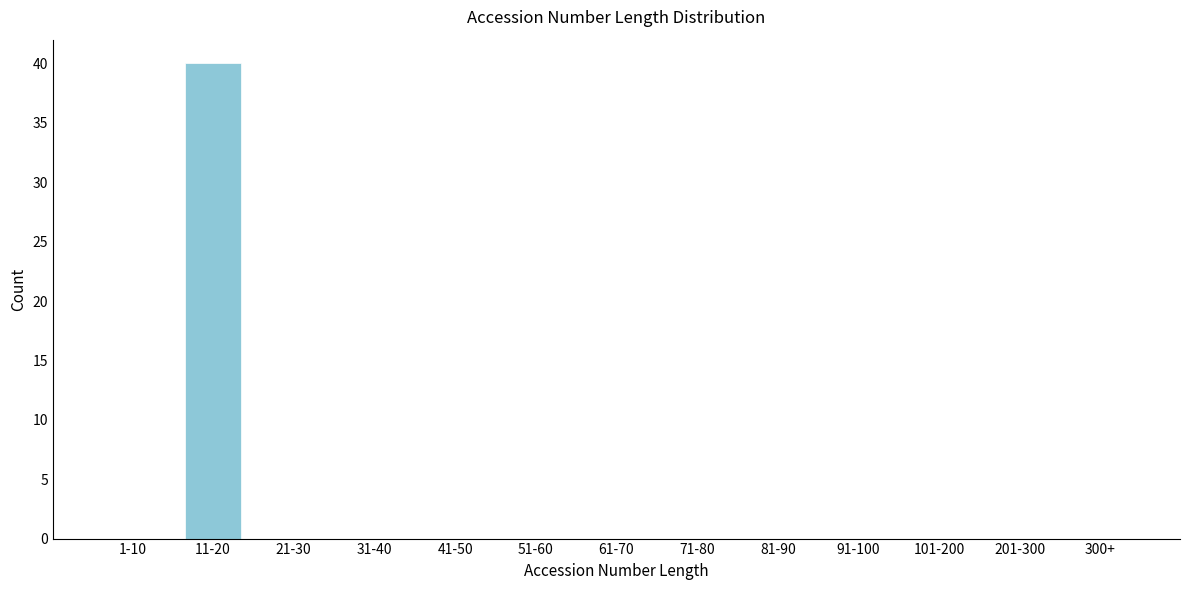

Reading right to left, extract all data points from this chart.

300+=0	201-300=0	101-200=0	91-100=0	81-90=0	71-80=0	61-70=0	51-60=0	41-50=0	31-40=0	21-30=0	11-20=40	1-10=0